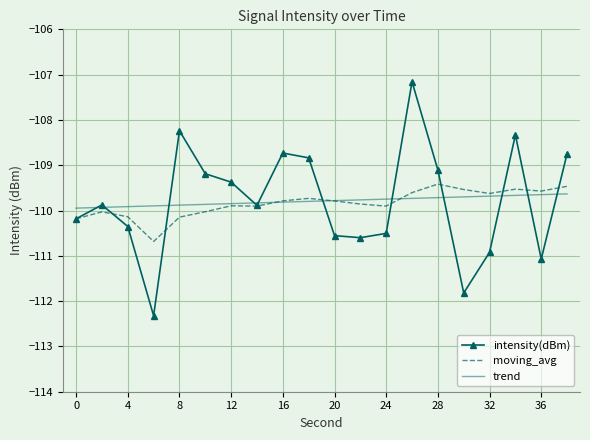

What is the greatest value displayed?

-107.2